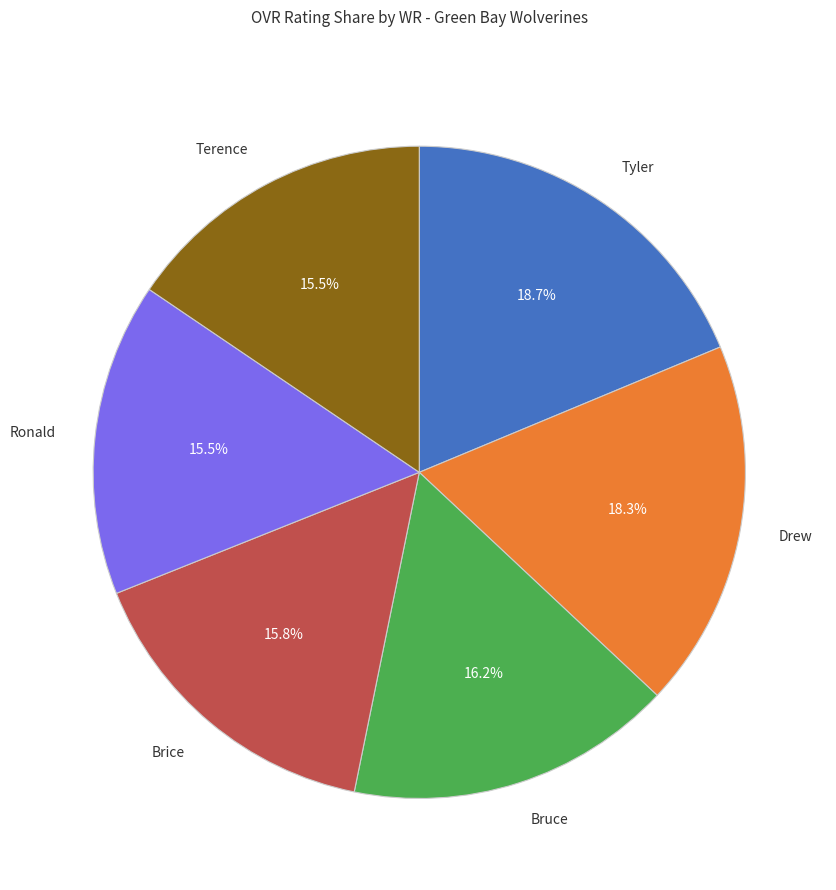

Is there a majority slice in this chart?

No